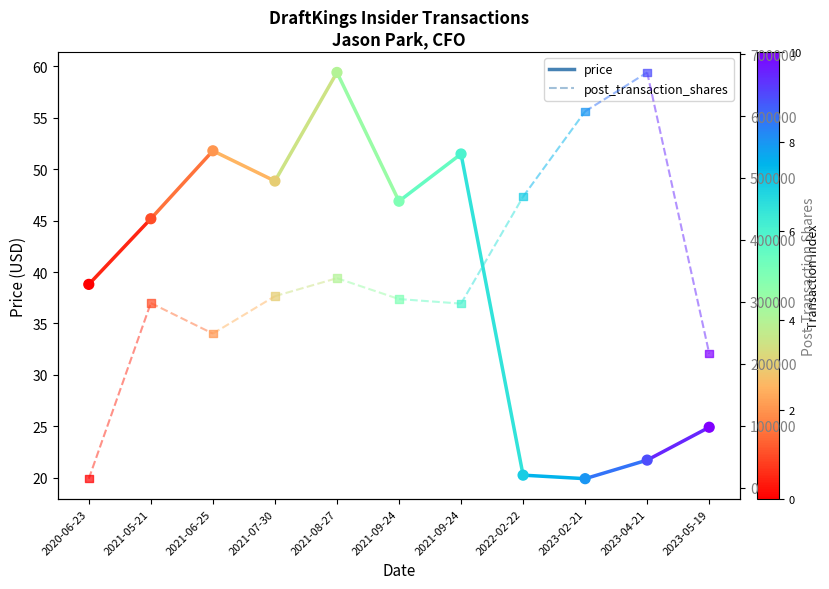

What are all the series names shown in the legend?

price, post_transaction_shares